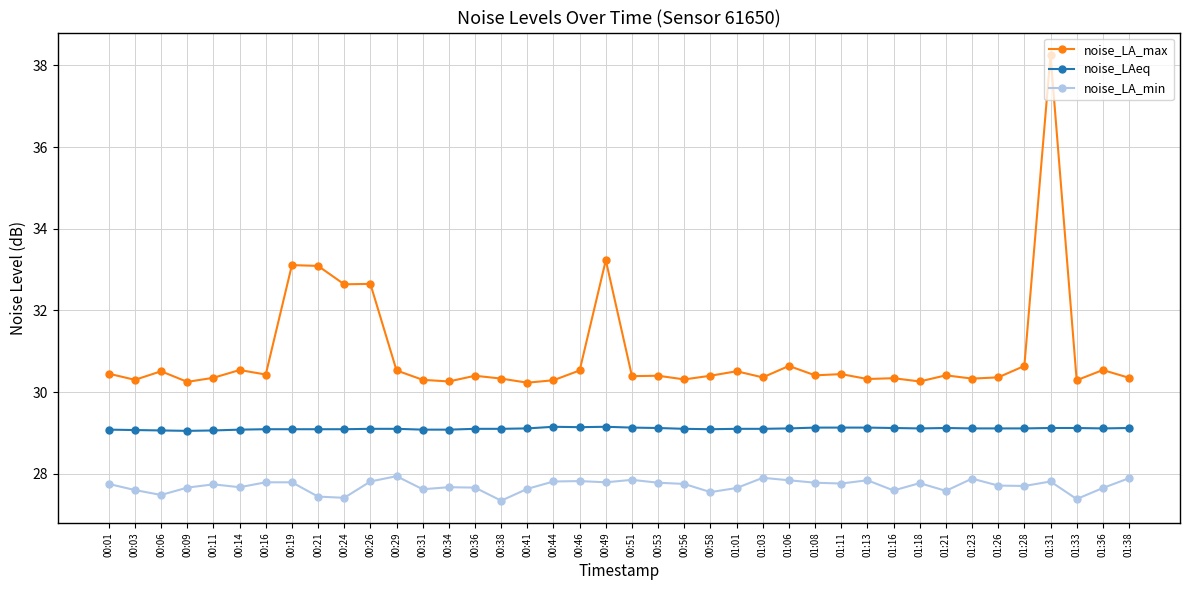

What is the value of the noise_LA_min point at the 3rd from the left?

27.5